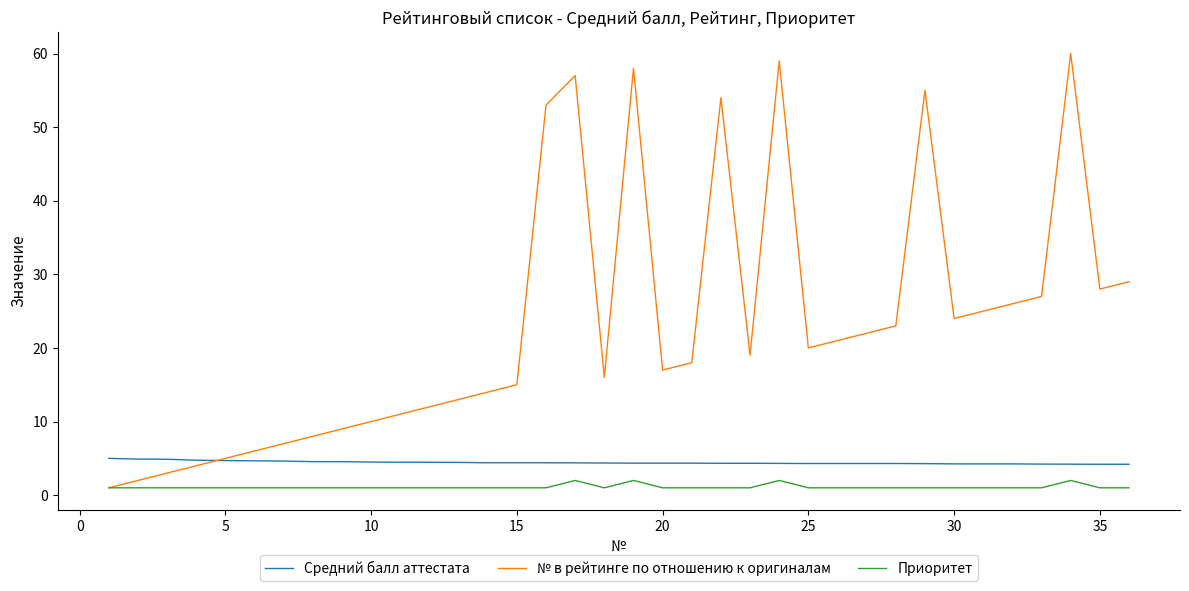

What is the maximum value for Средний балл аттестата?

5.0